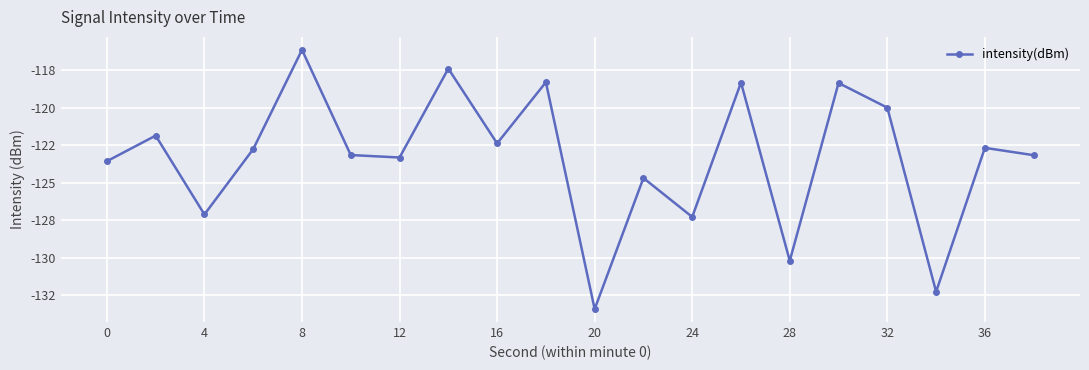

Does the chart have visible grid lines?

Yes